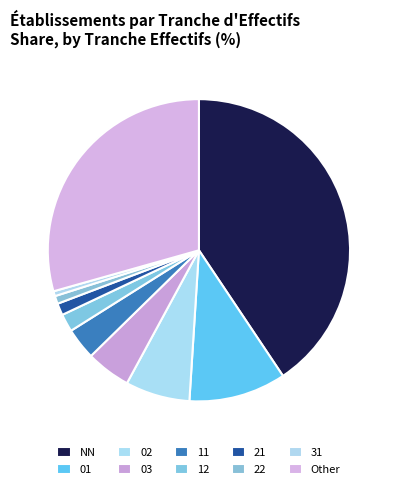

To the nearest percent, what is the difference between the 03 and 12 slice percentages?

3%